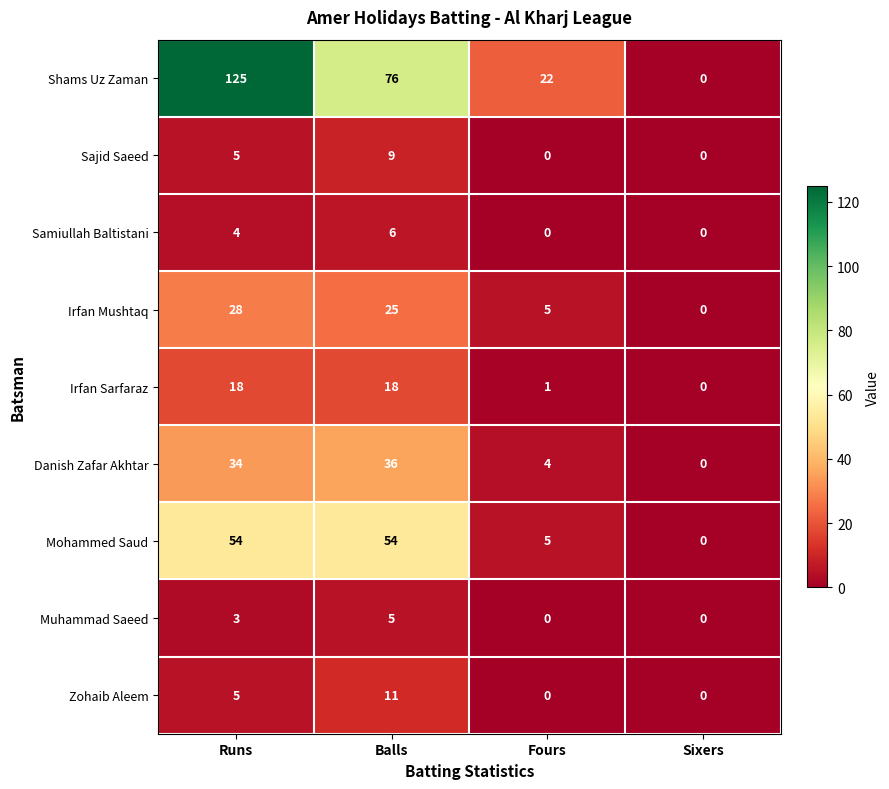

What is the difference between the maximum and minimum values in the Irfan Mushtaq series?

28